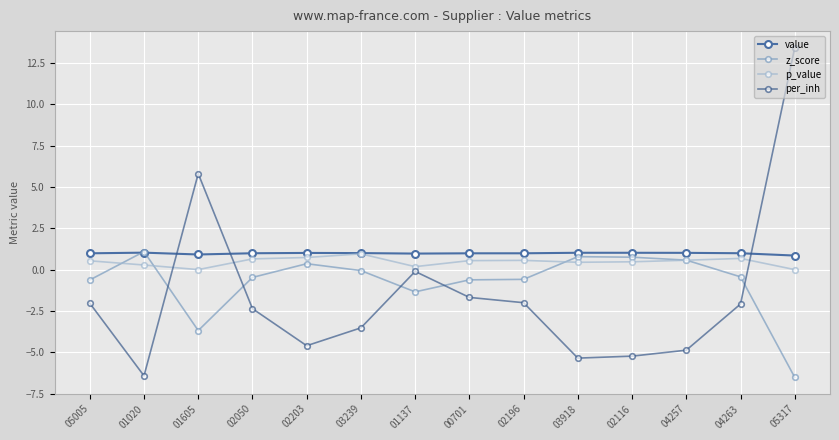

In per_inh, how many points are lower than both neighbors (excluding endpoints)?

3